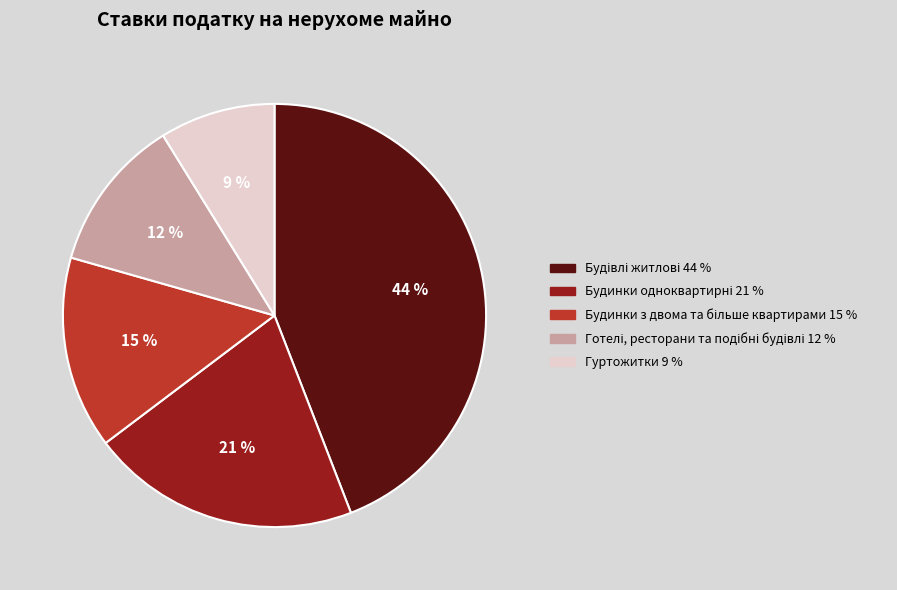

What is the smallest slice in the pie chart?

Гуртожитки